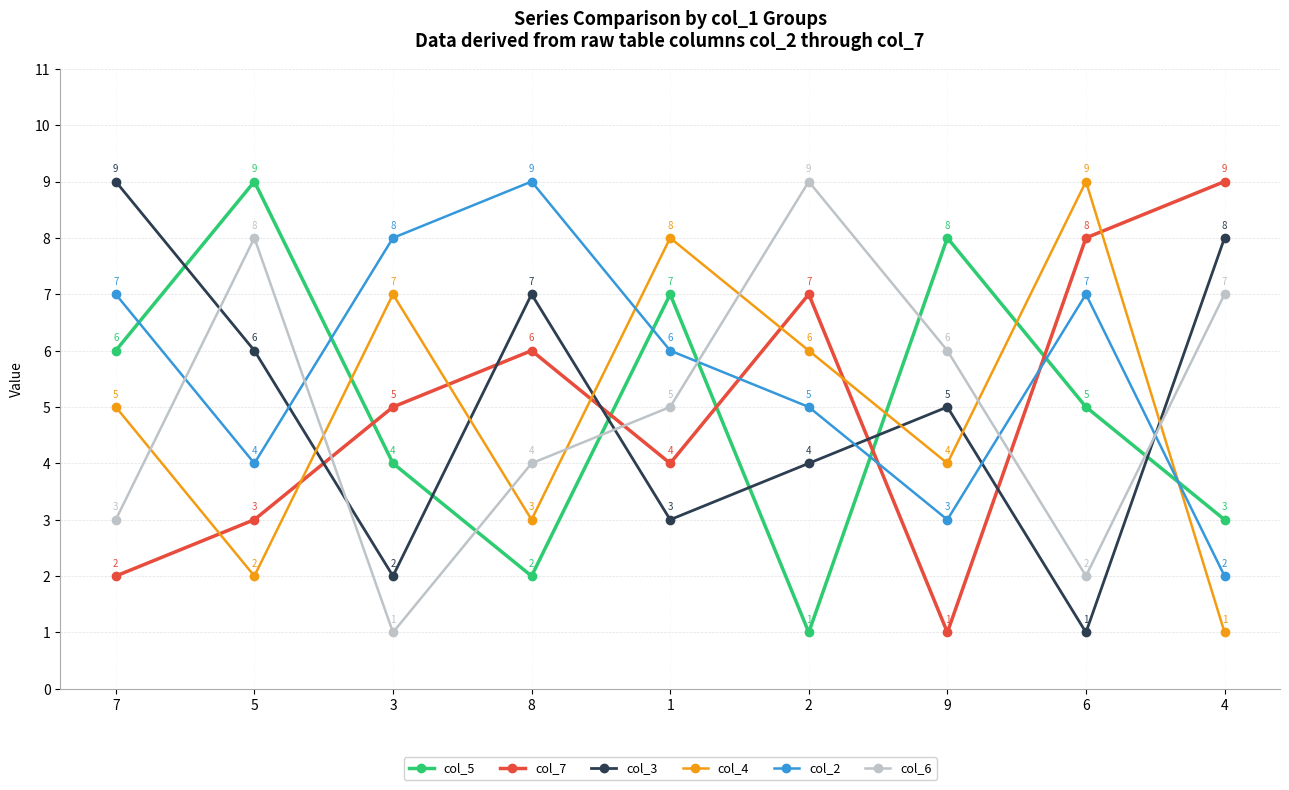

Which category has the highest value in the col_7 series?

4